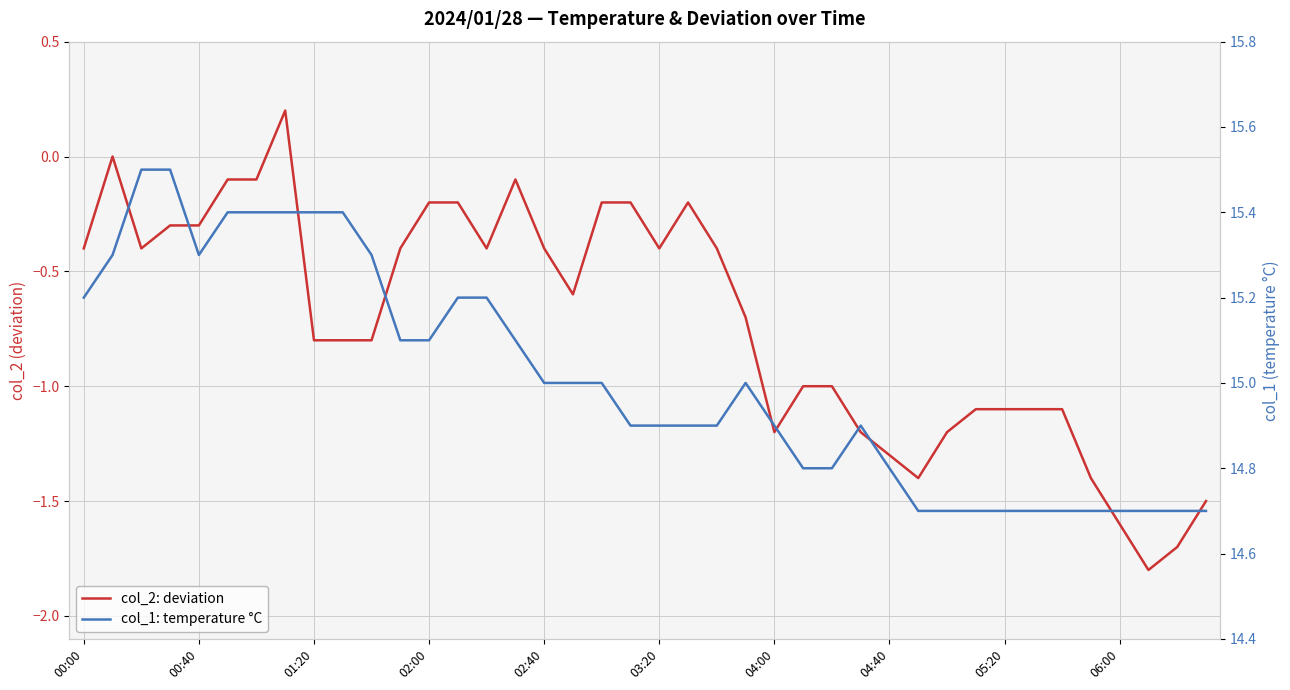

What is the spread (max minus min) of values at 21?

15.1